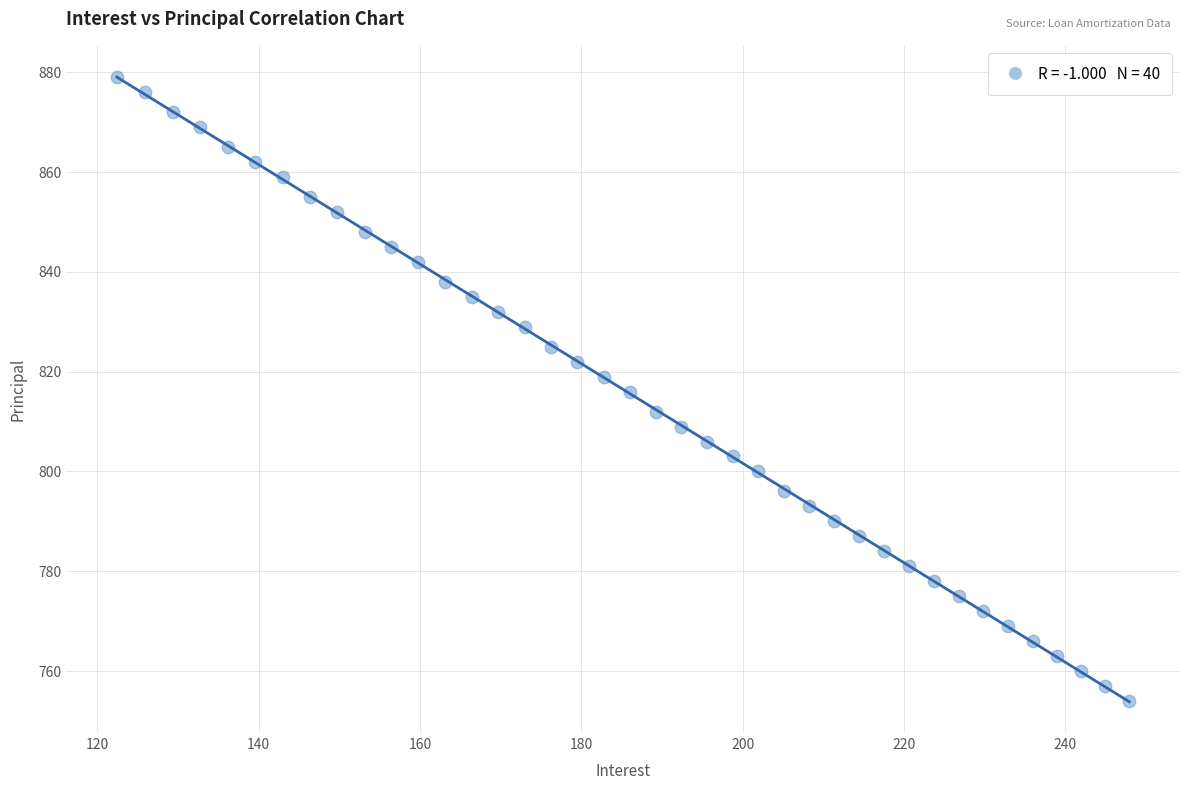

What is the range of Y values (max minus min)?

125